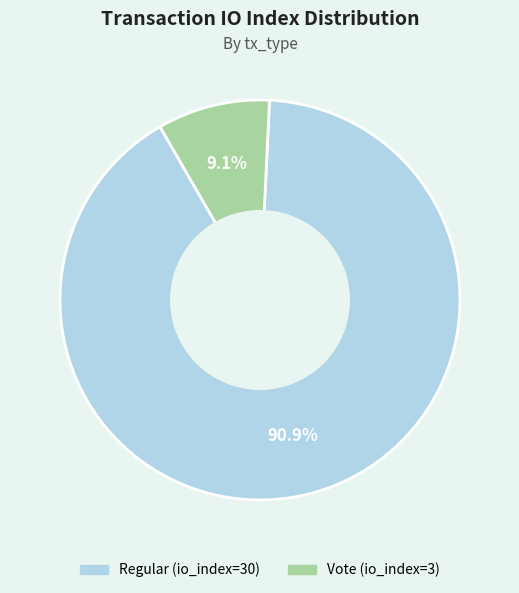

To the nearest percent, what is the combined percentage of Regular (io_index=30) and Vote (io_index=3)?

100%